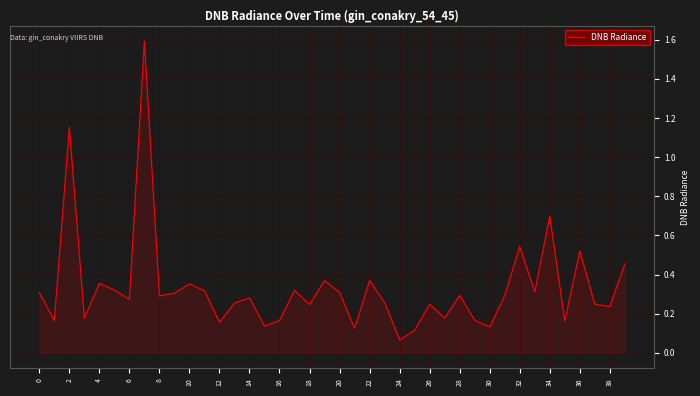

What is the difference between the maximum and minimum values?

1.5